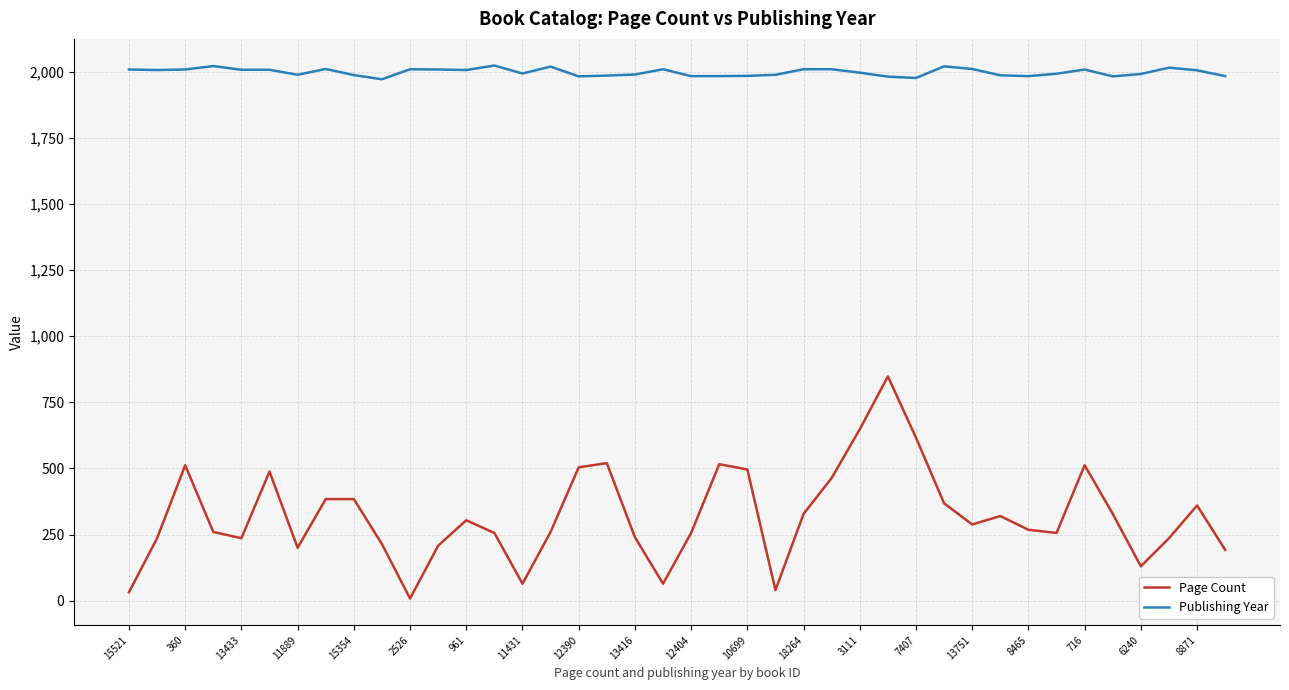

What is the difference between the maximum and minimum values in the Publishing Year series?

52